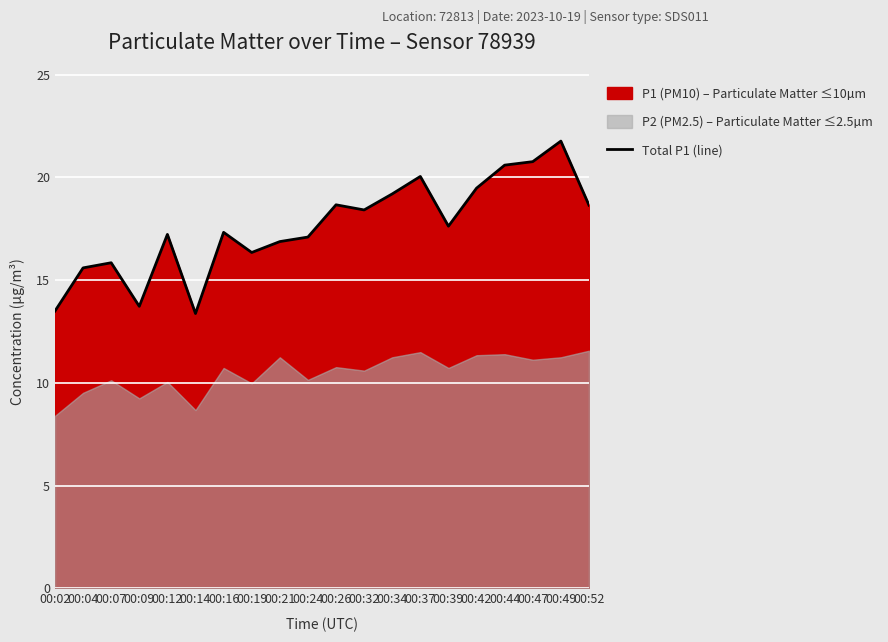

Between 00:44 and 00:19, which is larger?

00:44